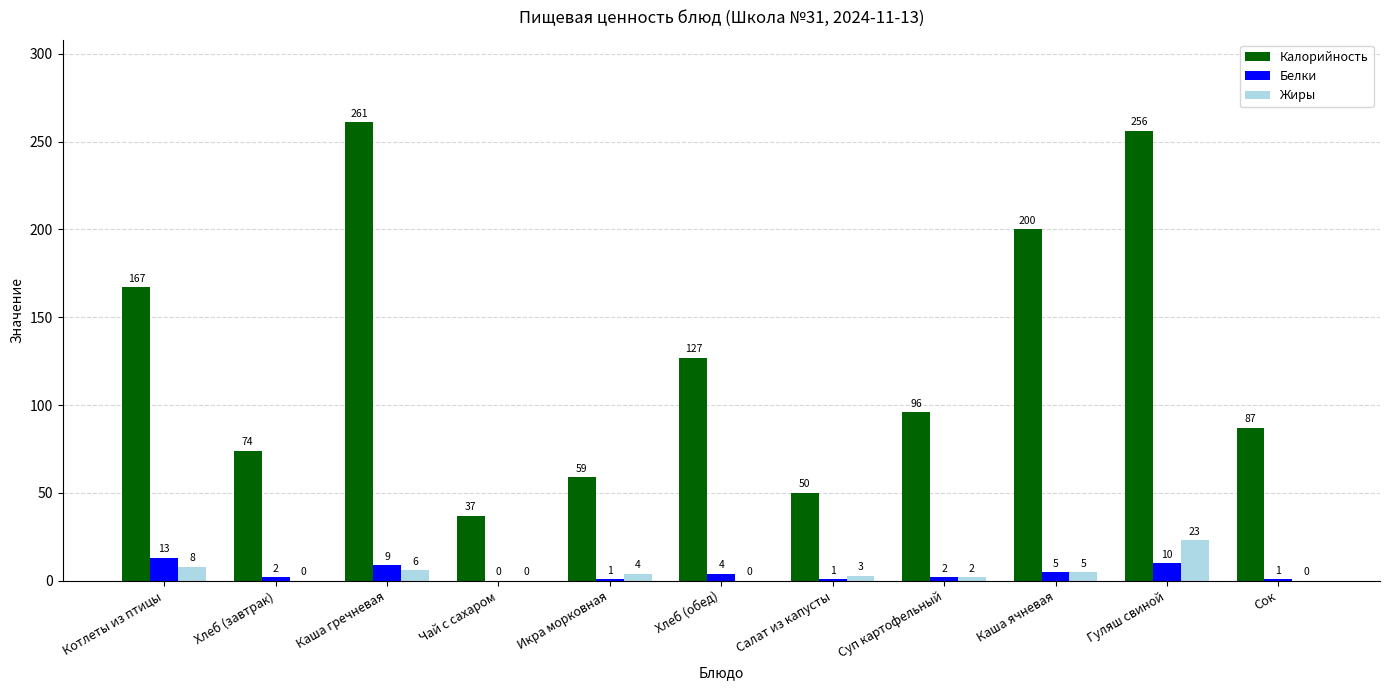

At which category is the sum across all series the highest?

Гуляш свиной